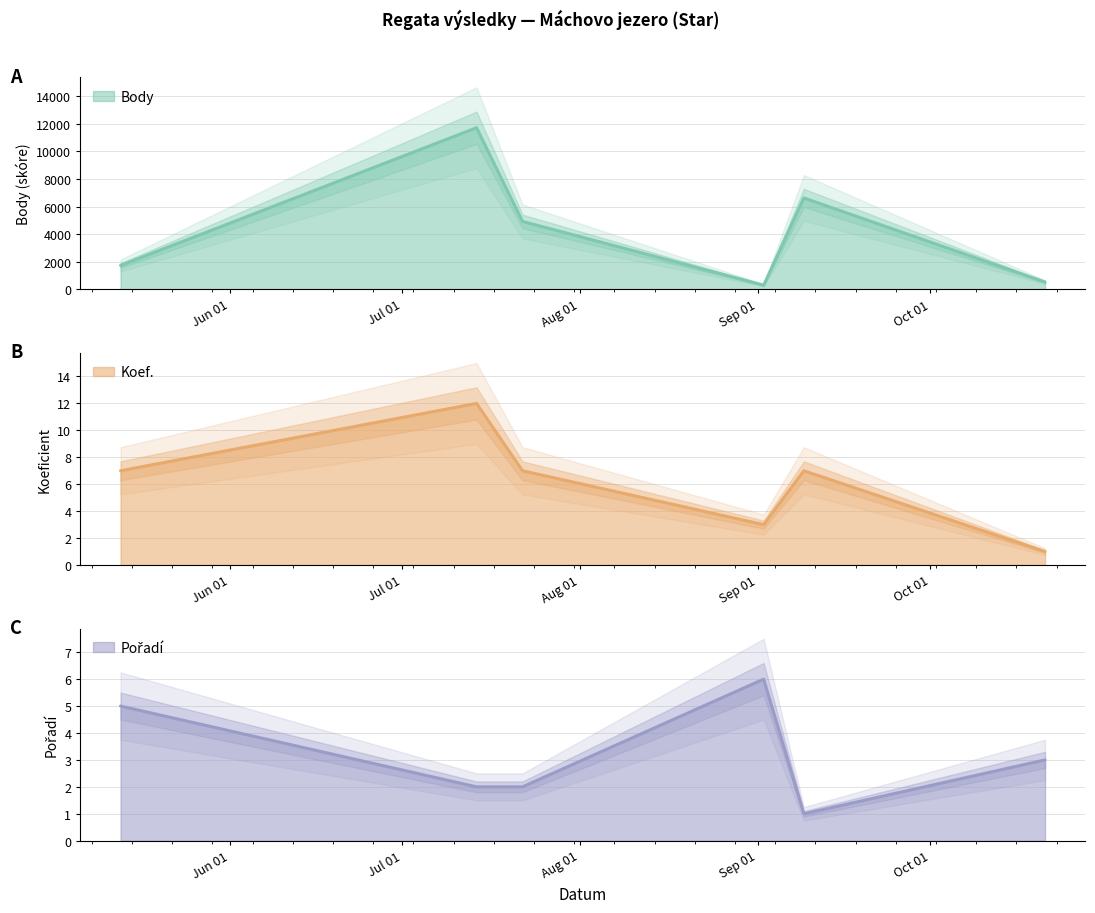

What is the value of the Koef. point at the 4th from the left?

3